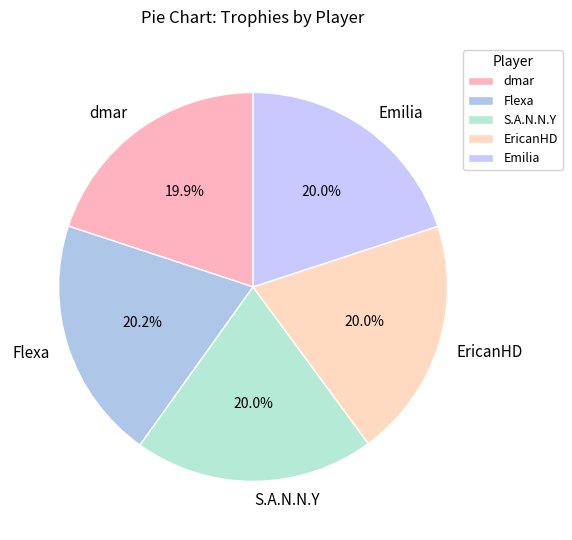

To the nearest percent, what is the combined percentage of S.A.N.N.Y and Flexa?

40%